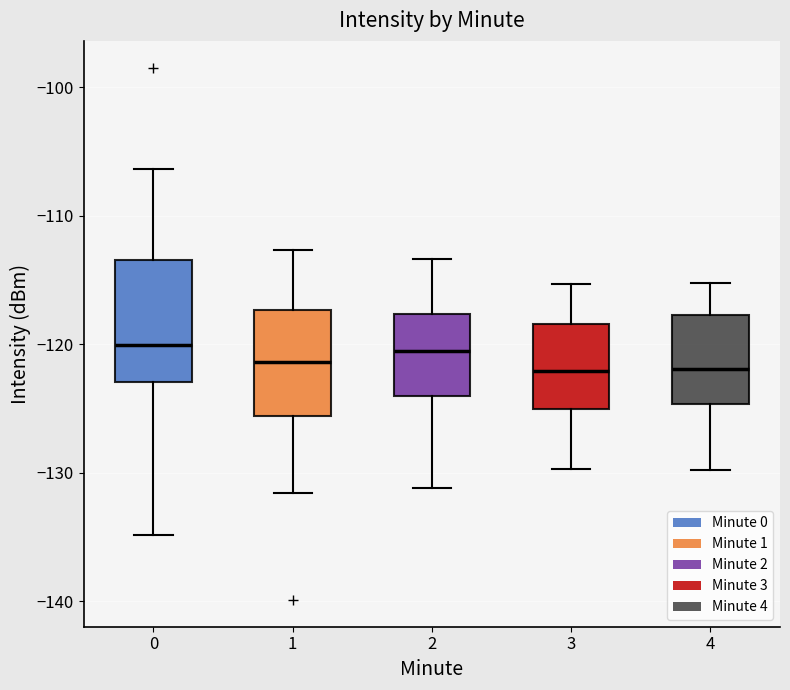

Reading left to right, read every box against the y-axis: the position of its median line, the range the box covers, and the ends of its whiskers. The values are not printed on the chart, so give them approximately, as read against the axis.

0: median -120, box -123 to -113, whiskers -135 to -106
1: median -121, box -126 to -117, whiskers -132 to -113
2: median -120, box -124 to -118, whiskers -131 to -113
3: median -122, box -125 to -118, whiskers -130 to -115
4: median -122, box -125 to -118, whiskers -130 to -115